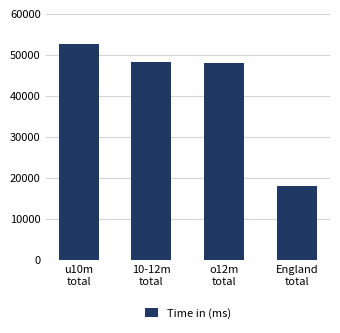

What is the difference between the maximum and minimum values?

34526.2